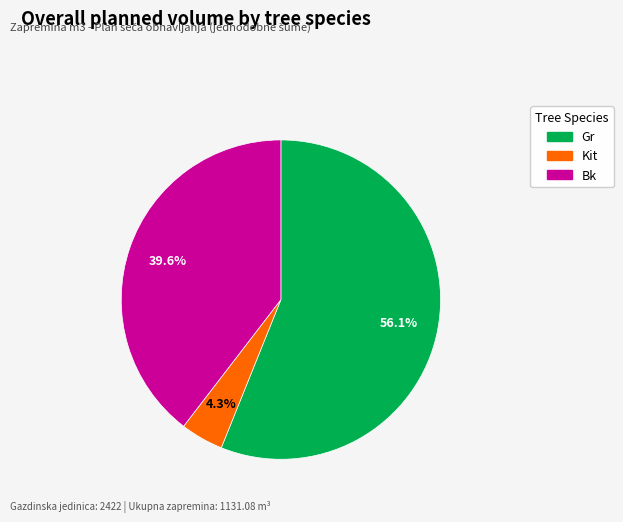

What percentage is NOT represented by Gr?

43.9%